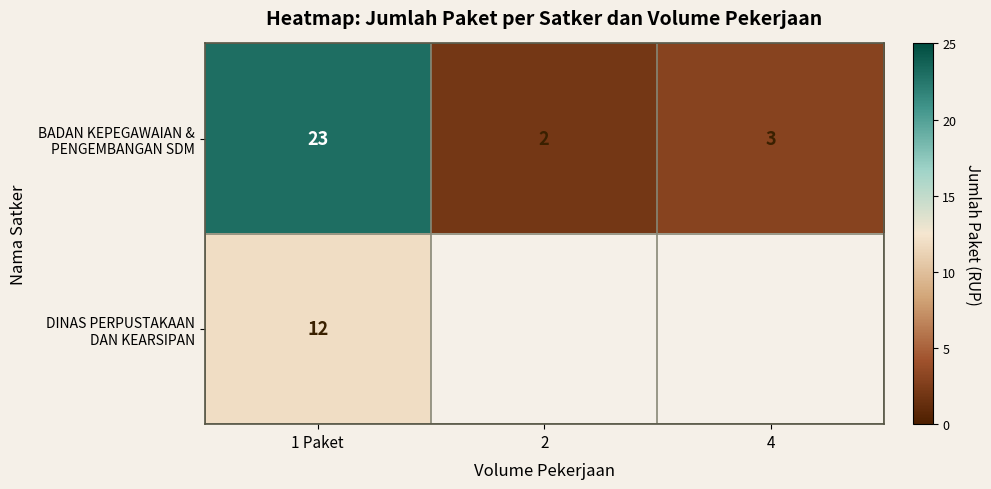

What is the total value across all series at 1 Paket?

35